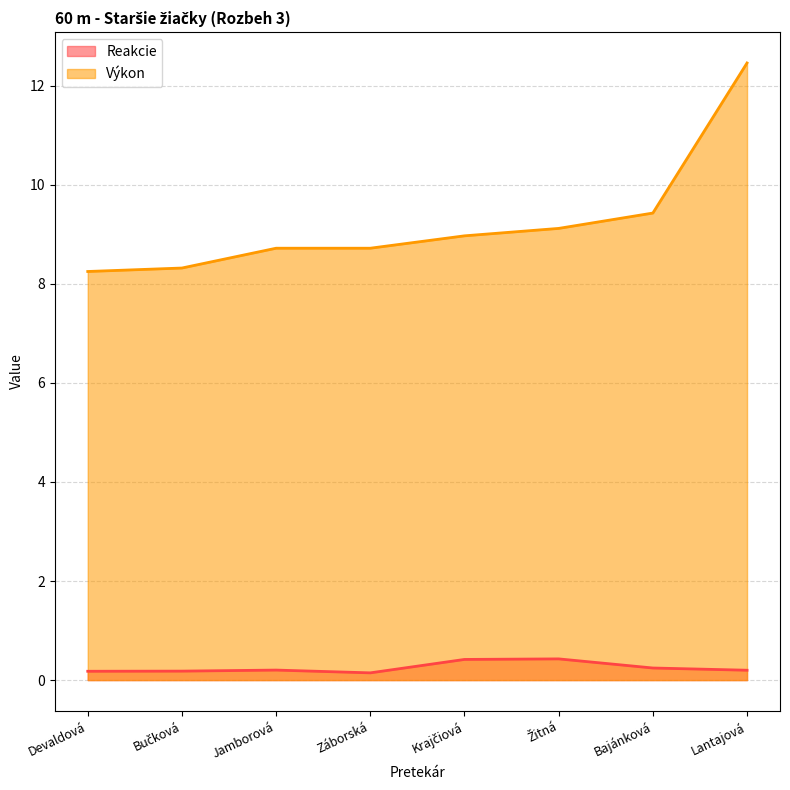

List the series in order of their overall mean, highest first.

Výkon, Reakcie